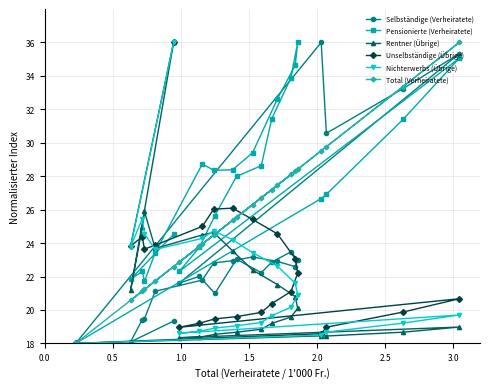

Which series has the largest total across all categories?

Pensionierte (Verheiratete)